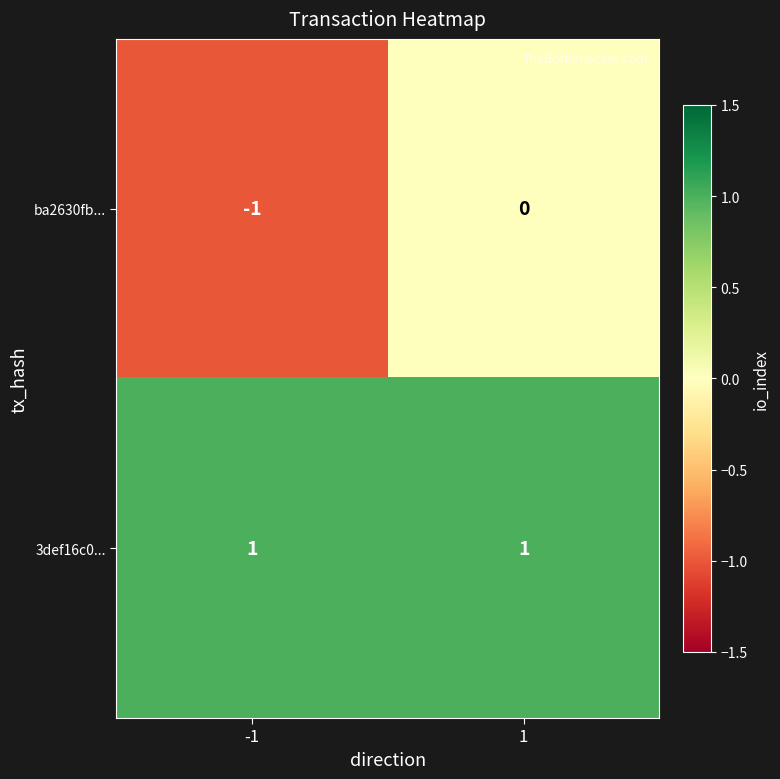

Rank the series by their maximum value, from highest to lowest.

3def16c0..., ba2630fb...